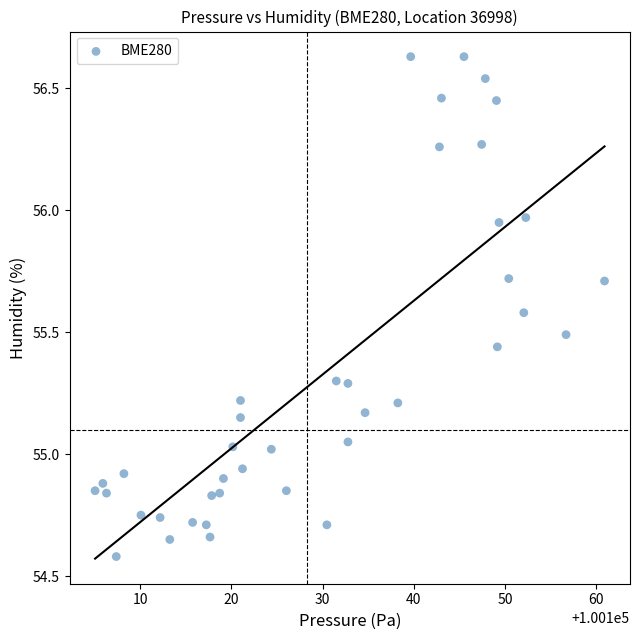

What is the range of X values (max minus min)?

55.9